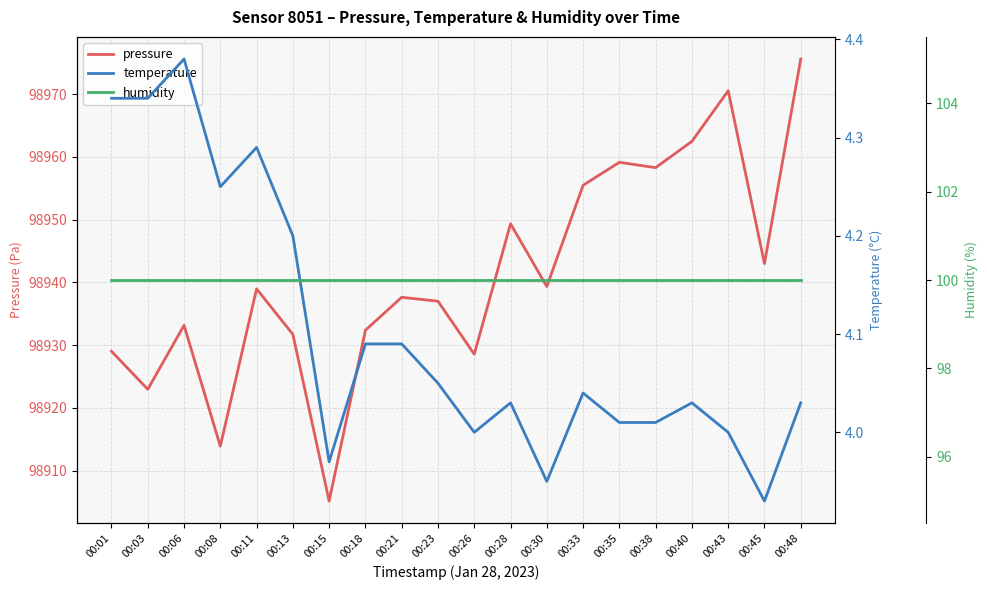

What is the difference between the maximum and minimum values in the temperature series?

0.4